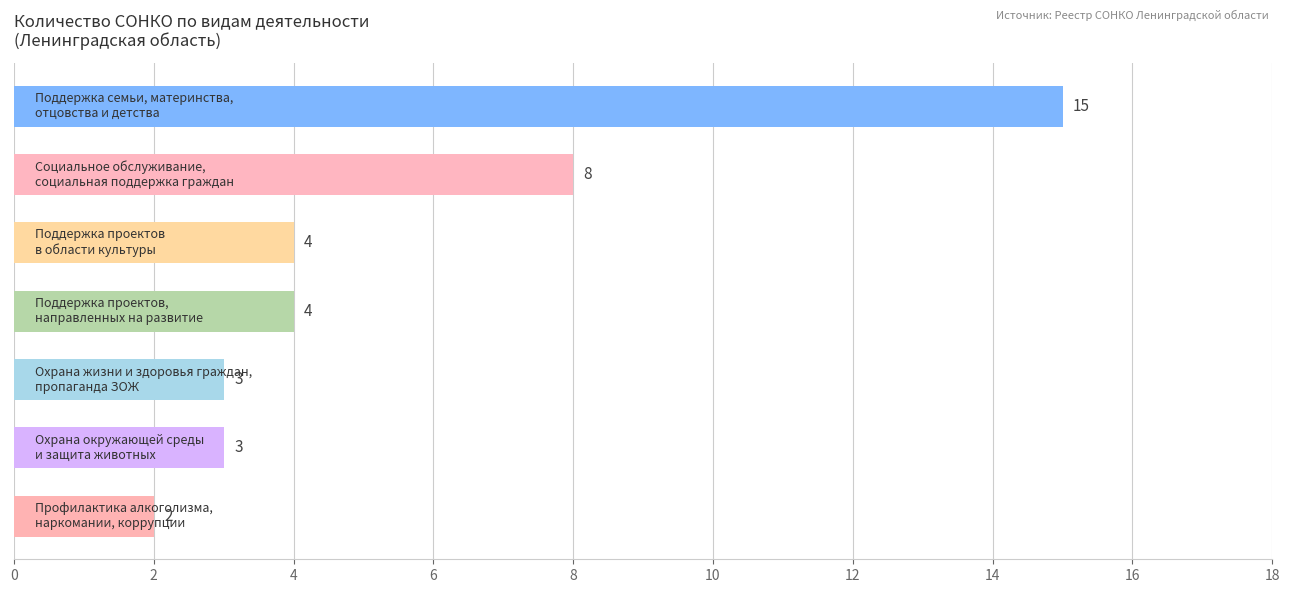

What is the greatest value displayed?

15